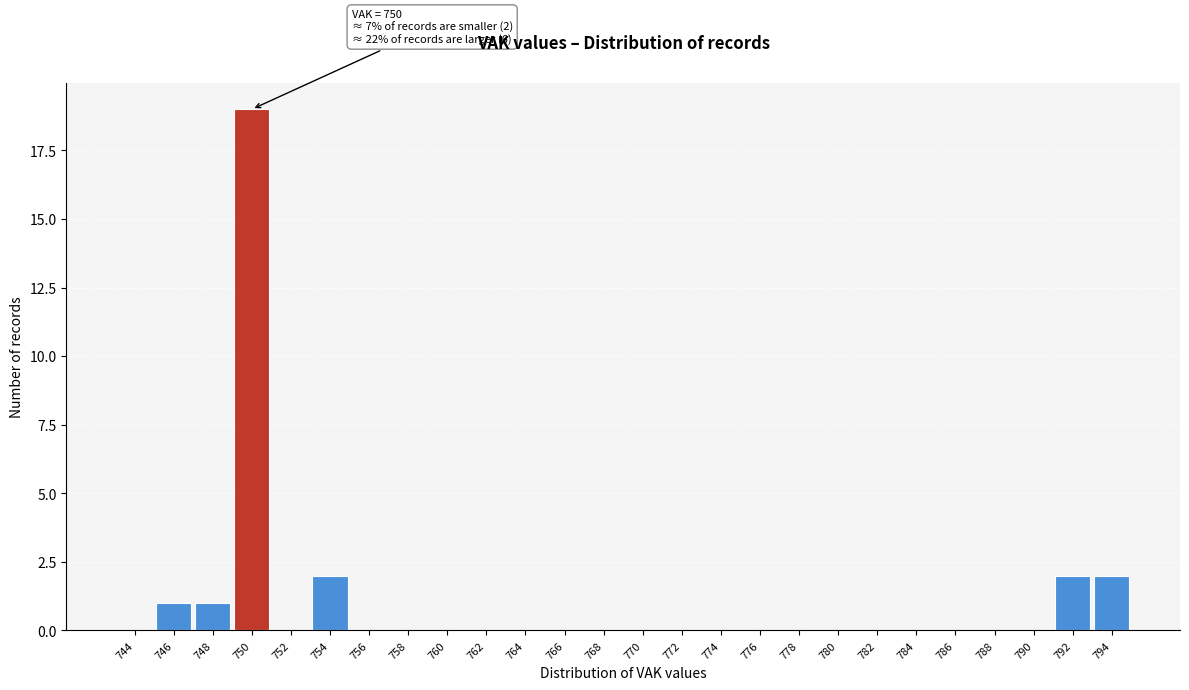

True or false: the data shows 0 at 774.

True